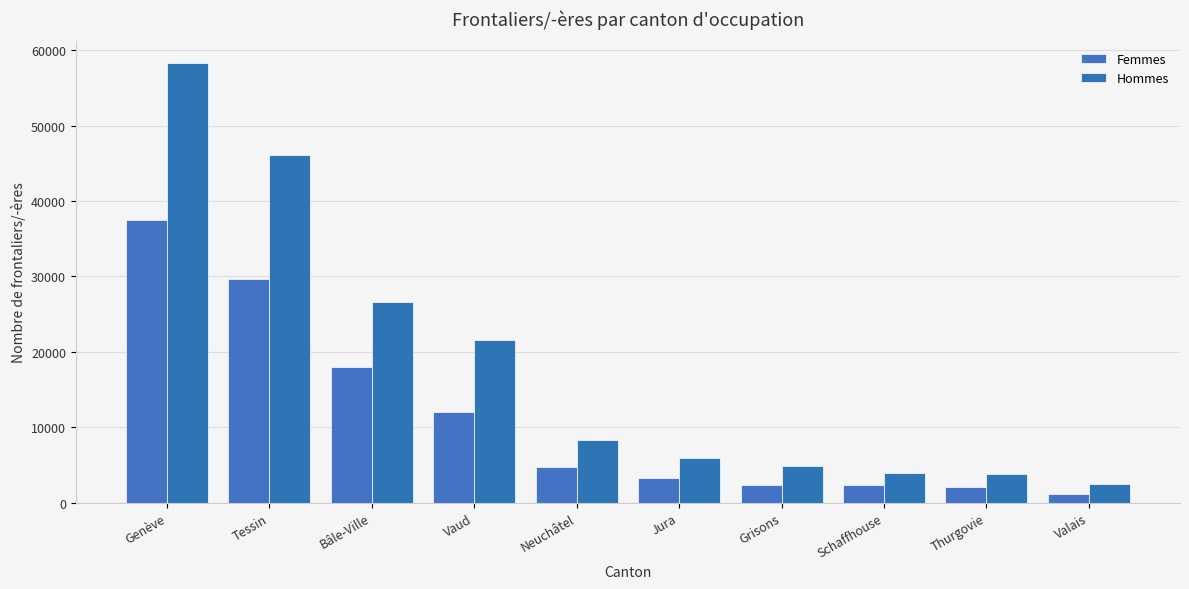

What are all the series names shown in the legend?

Femmes, Hommes